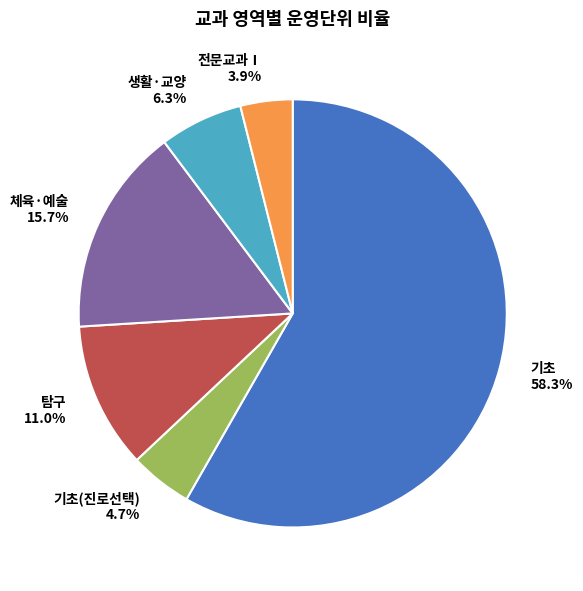

Which has a higher value, 기초(진로선택) 4.7% or 탐구 11.0%?

탐구 11.0%